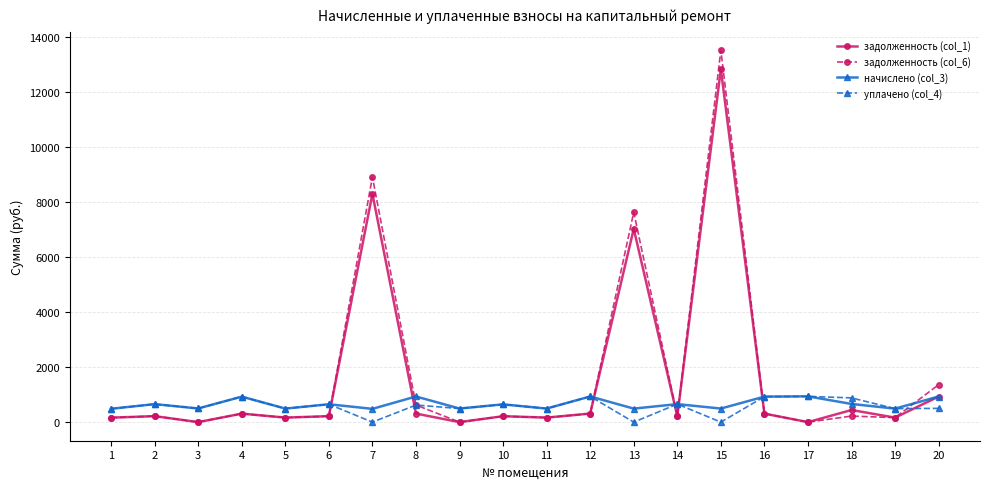

True or false: начислено (col_3) has more than 1 points higher than both neighbors.

True